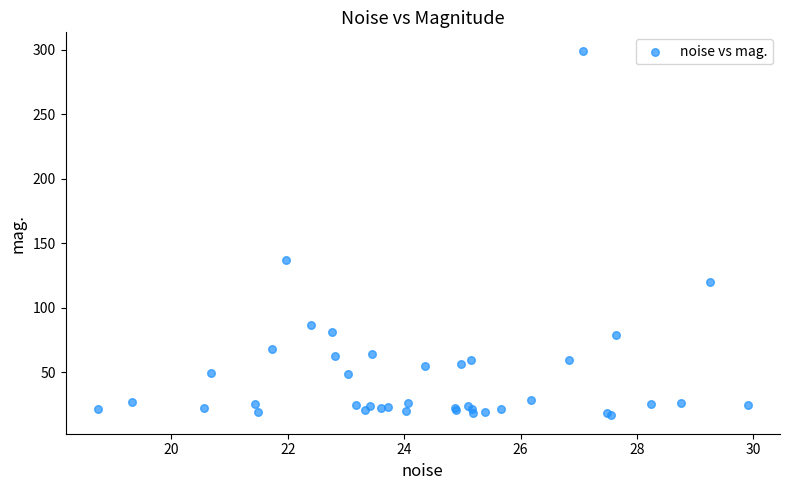

What Y value in the scatter plot is closest to 157?

136.8